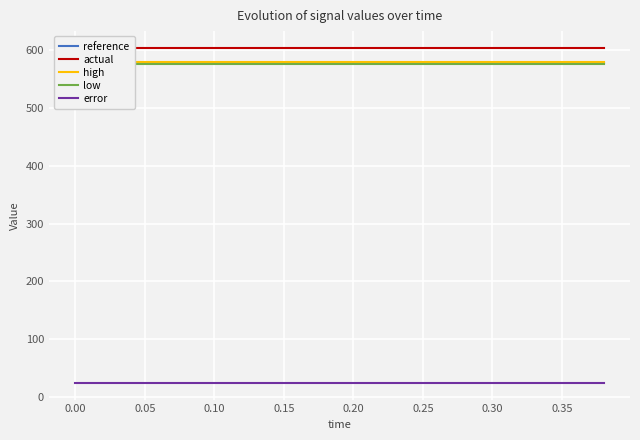

What is the value of the reference point at the 19th from the left?

577.4